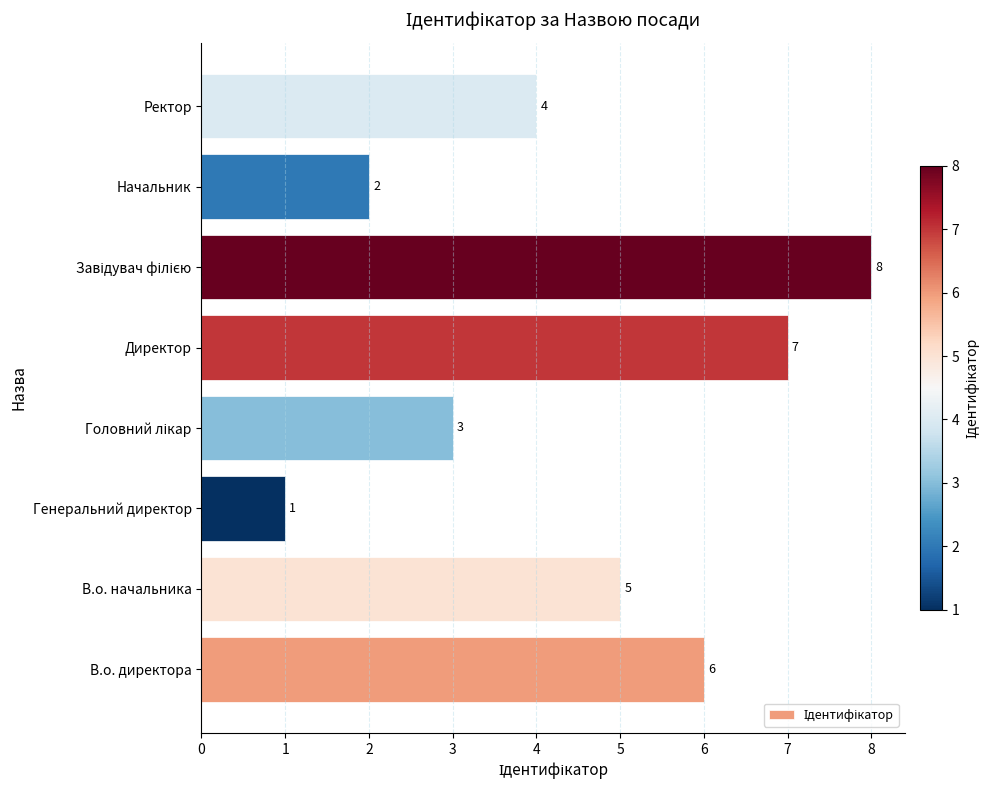

Count the values in the range 3 to 7.

5